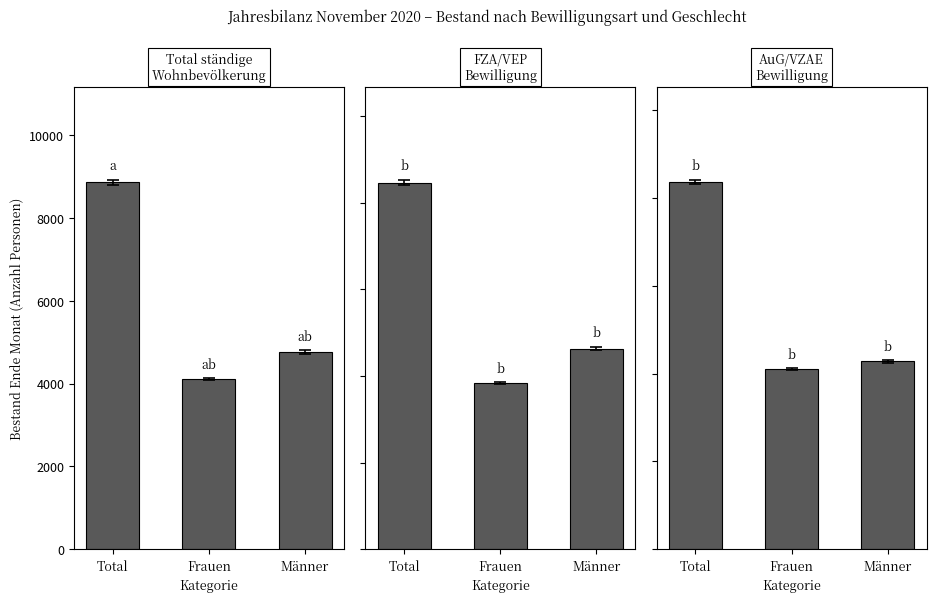

What position from the right is Männer?

1